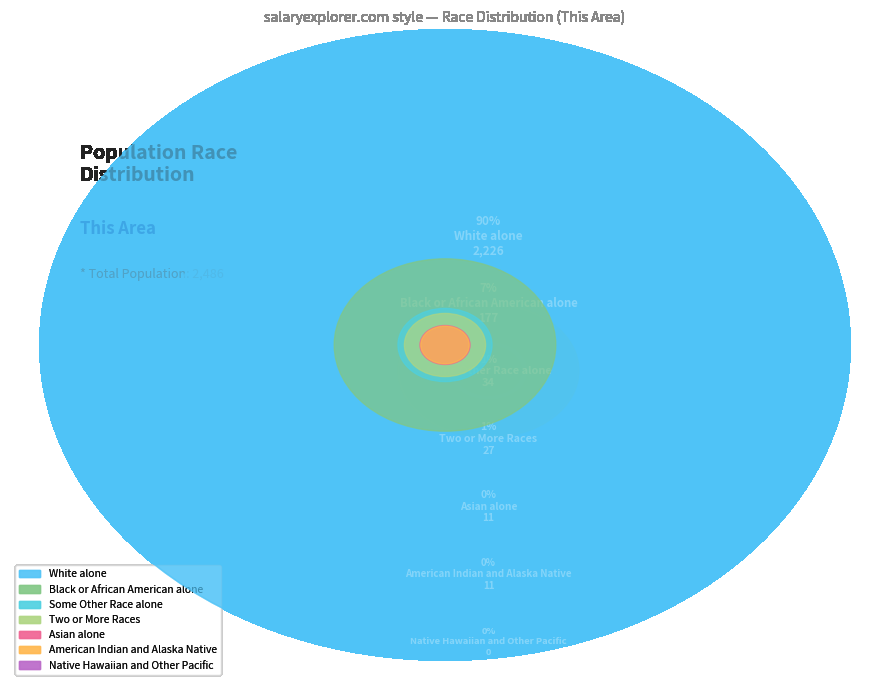

Does White alone represent more than half of the total?

Yes